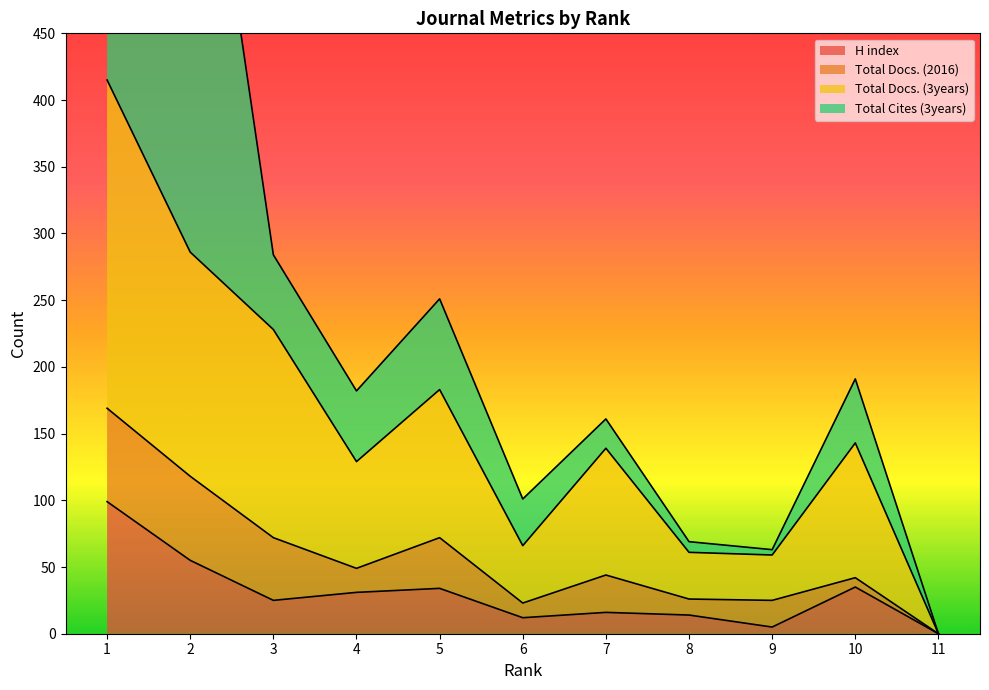

What is the maximum value for H index?

99